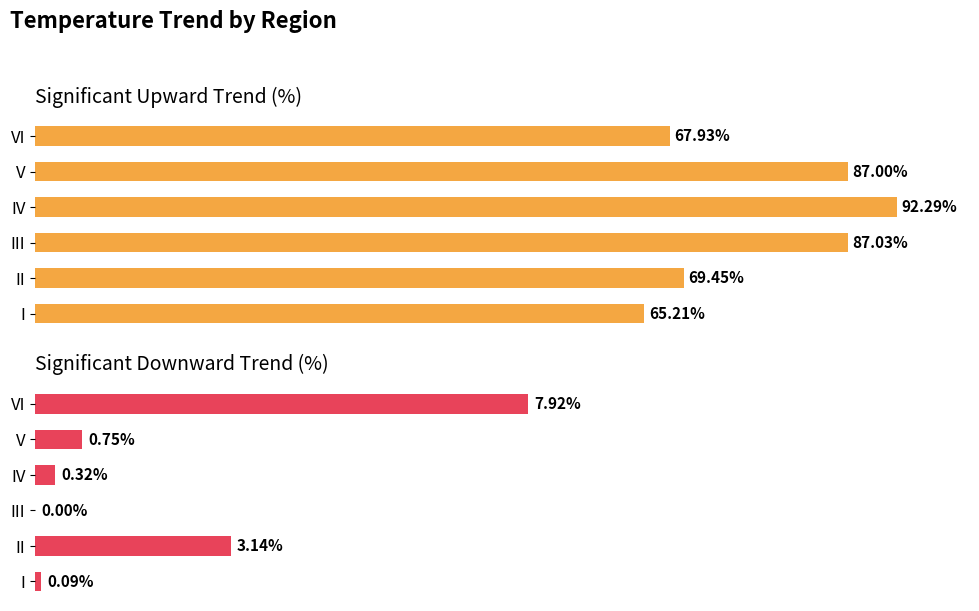

Rank the categories by Significant upward (%) value from highest to lowest.

IV, III, V, II, VI, I